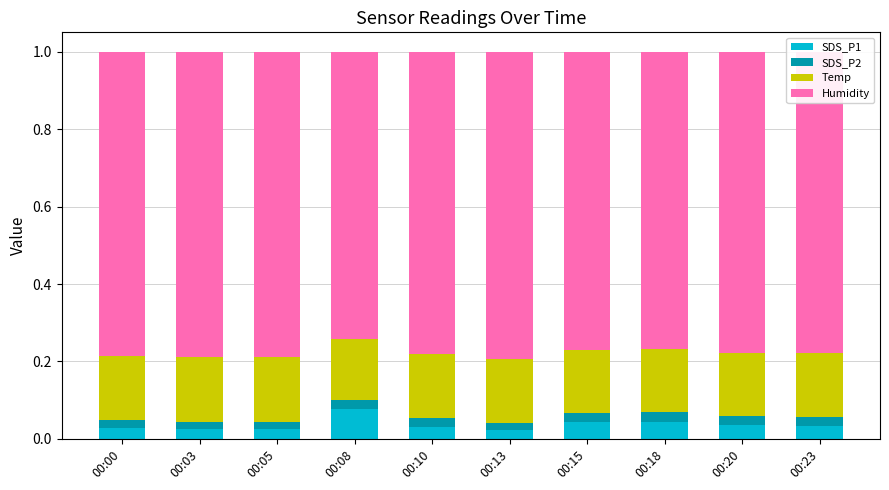

At which label does SDS_P1 reach its peak?

00:08